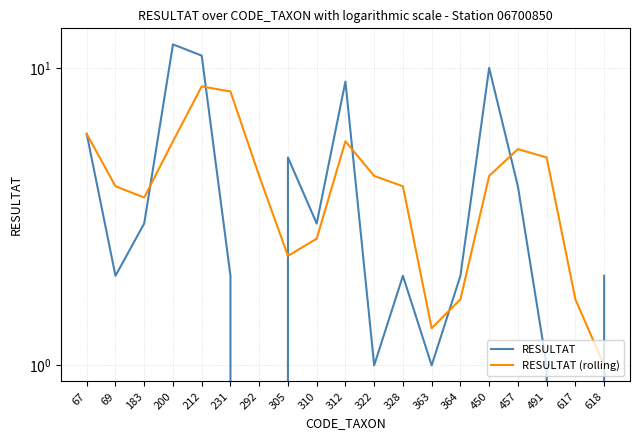

Where is the first local maximum for RESULTAT (rolling)?

212